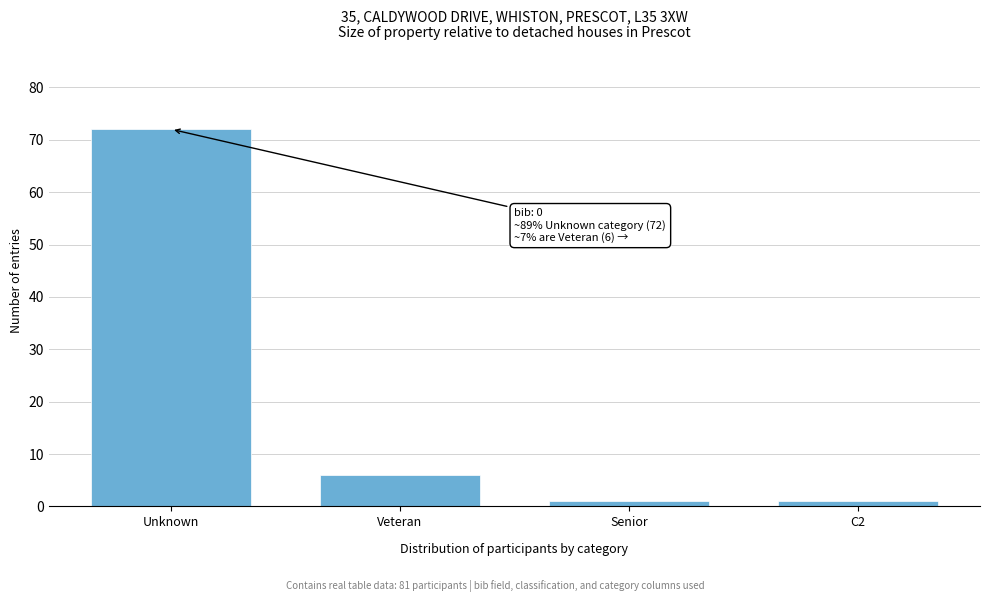

Reading left to right, extract all data points from this chart.

72	6	1	1